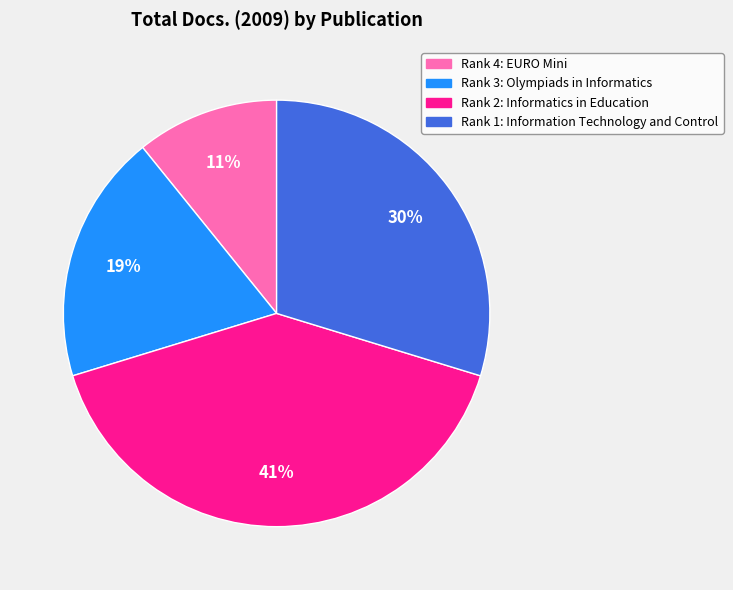

Is Rank 2: Informatics in Education the majority of the pie?

No